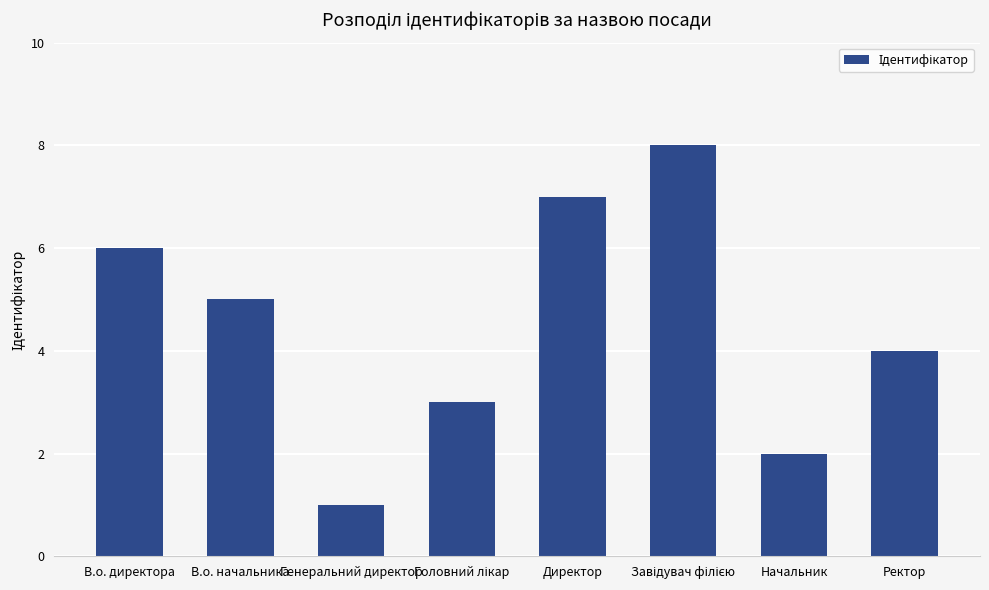

What value does the data have at В.о. начальника?

5